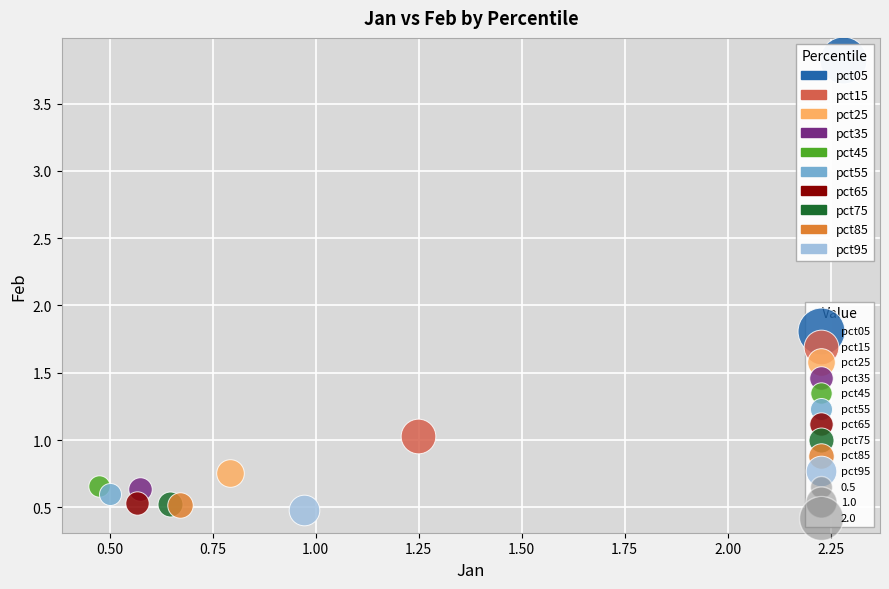

Which series contains the lowest Y value?

pct95